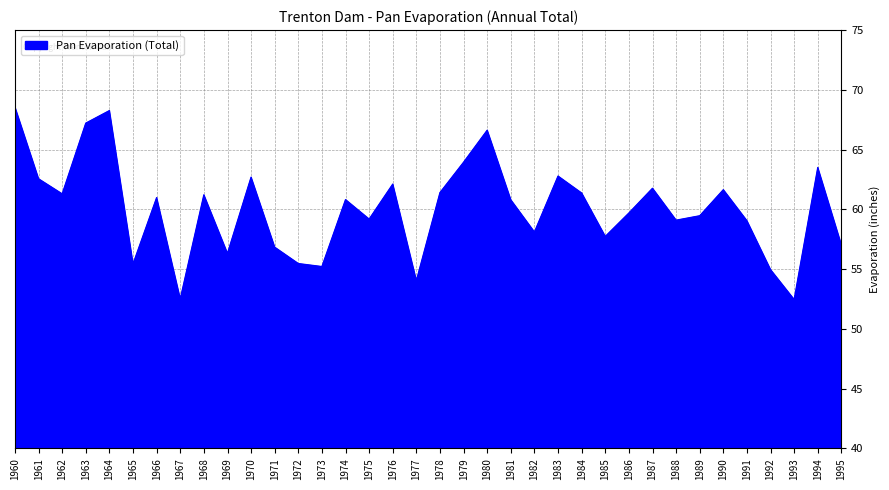

What is the difference between the maximum and minimum values?

16.1